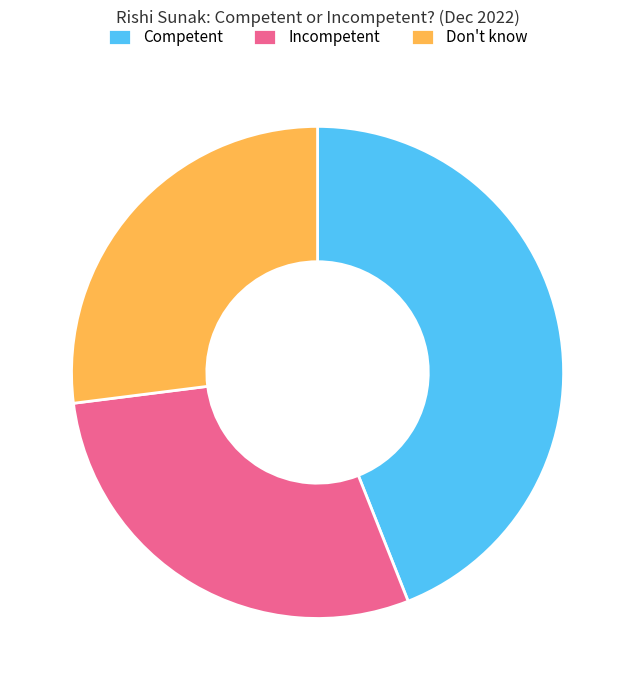

Does any single category account for the majority?

No